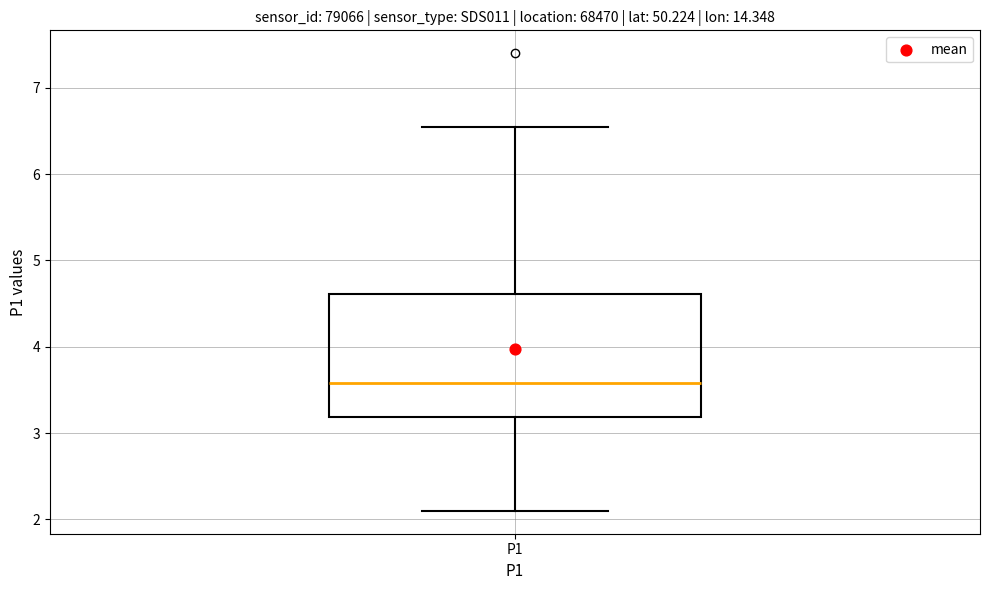

Where does the upper whisker of the box for P1 end on the y-axis? The values are not printed on the chart, so give them approximately, as read against the axis.

6.6